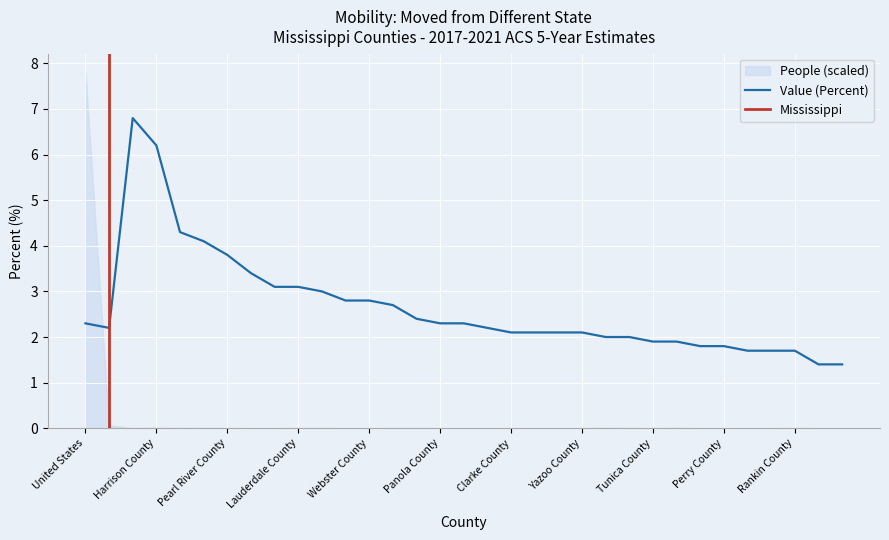

Which label corresponds to the smallest value in the chart?

George County